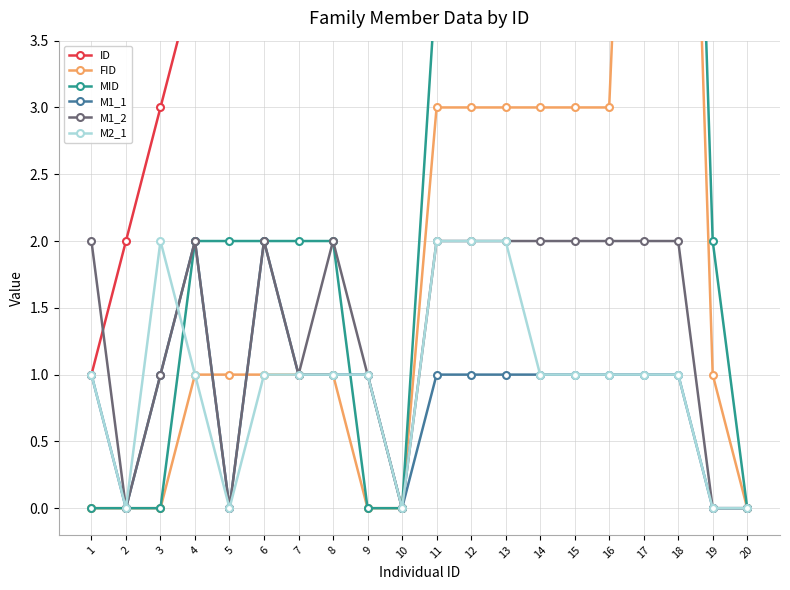

Which series changed the most between 11 and 16?

ID